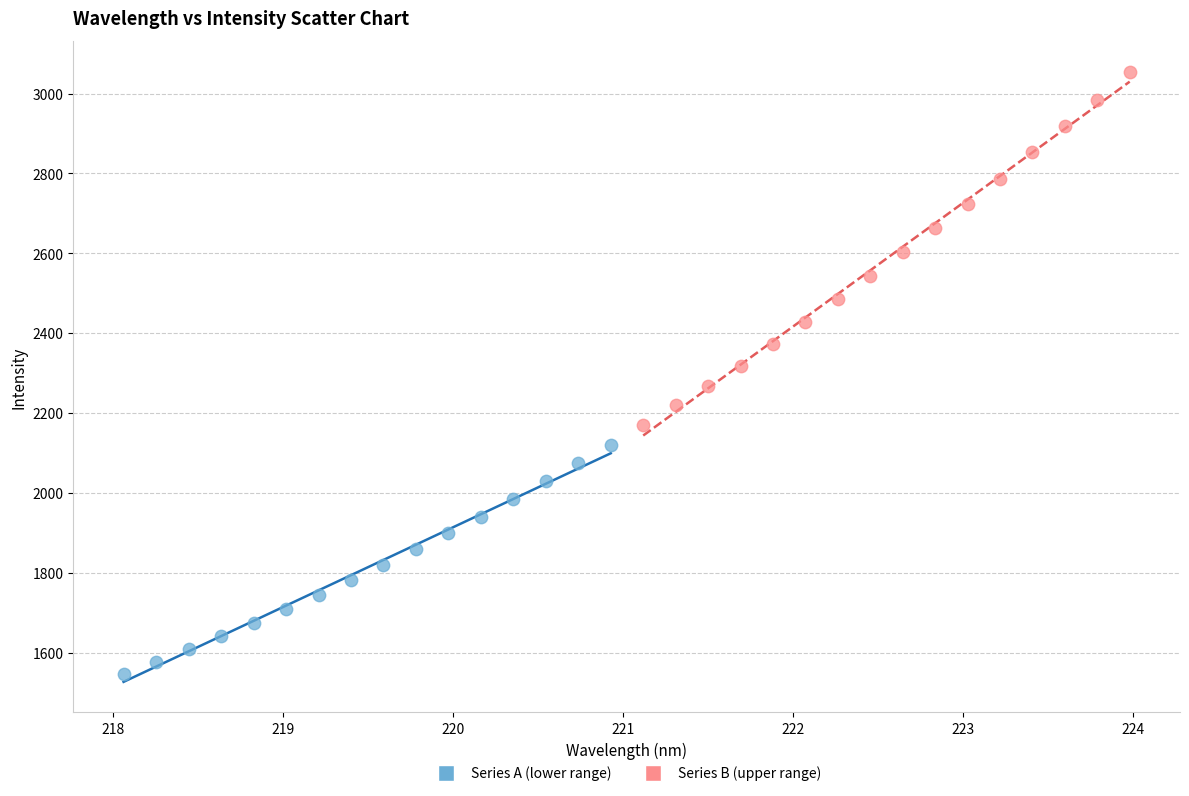

Which series contains the lowest Y value?

Series A (lower range)